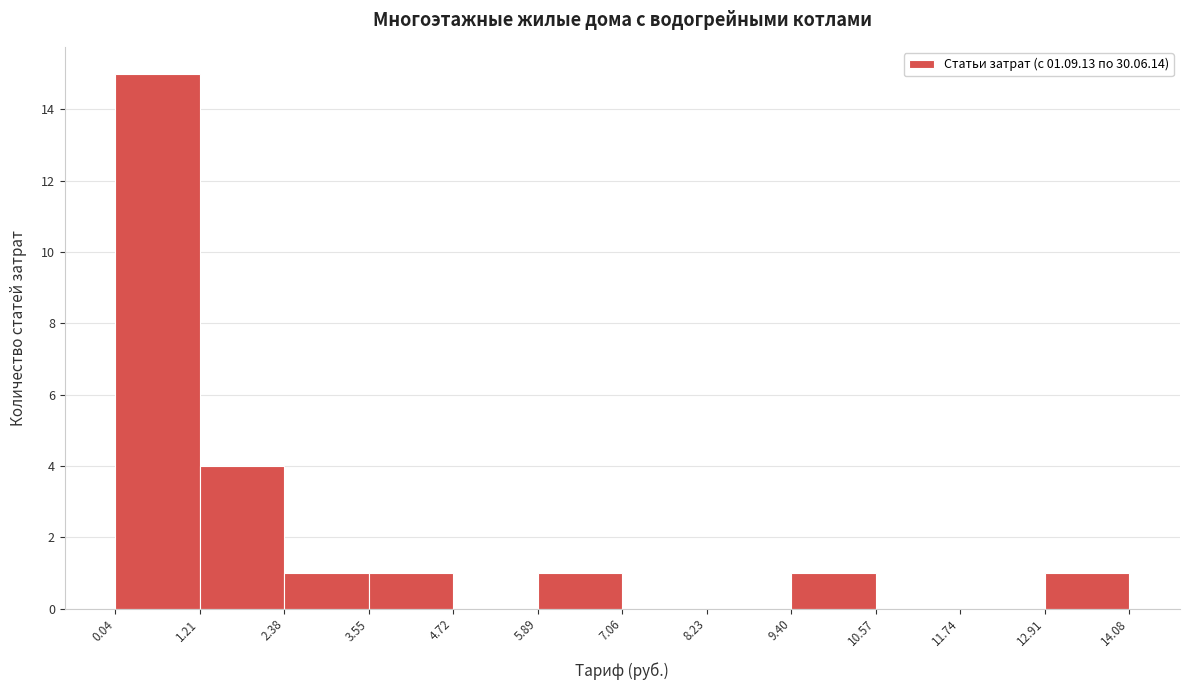

How tall is the bar that spans 5.89 to 7.06 on the x-axis? The values are not printed on the chart, so give them approximately, as read against the axis.

1